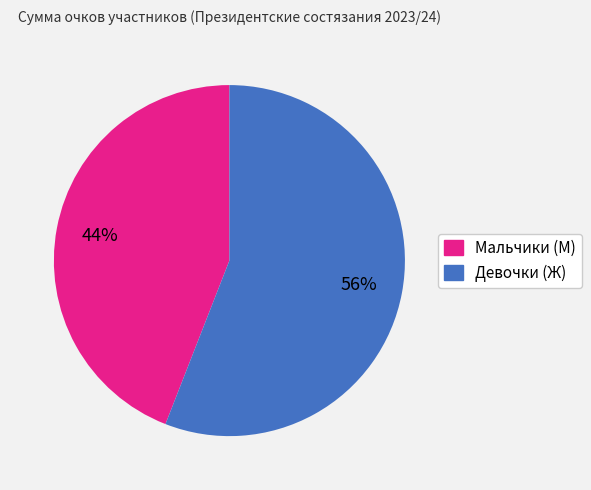

Is there any slice that represents more than half of the pie?

Yes